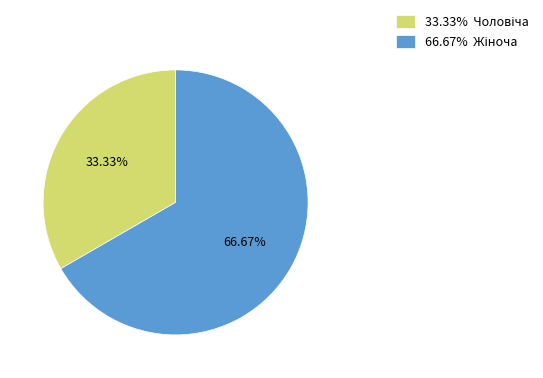

How many segments does this pie chart have?

2